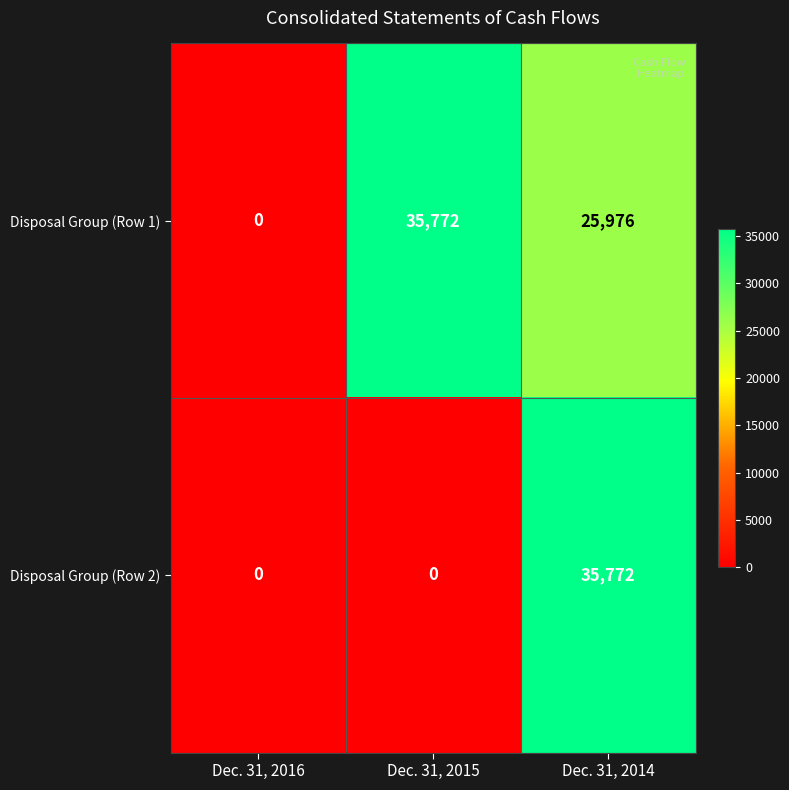

Between Dec. 31, 2016 and Dec. 31, 2015, which series saw the biggest shift?

Disposal Group (Row 1)